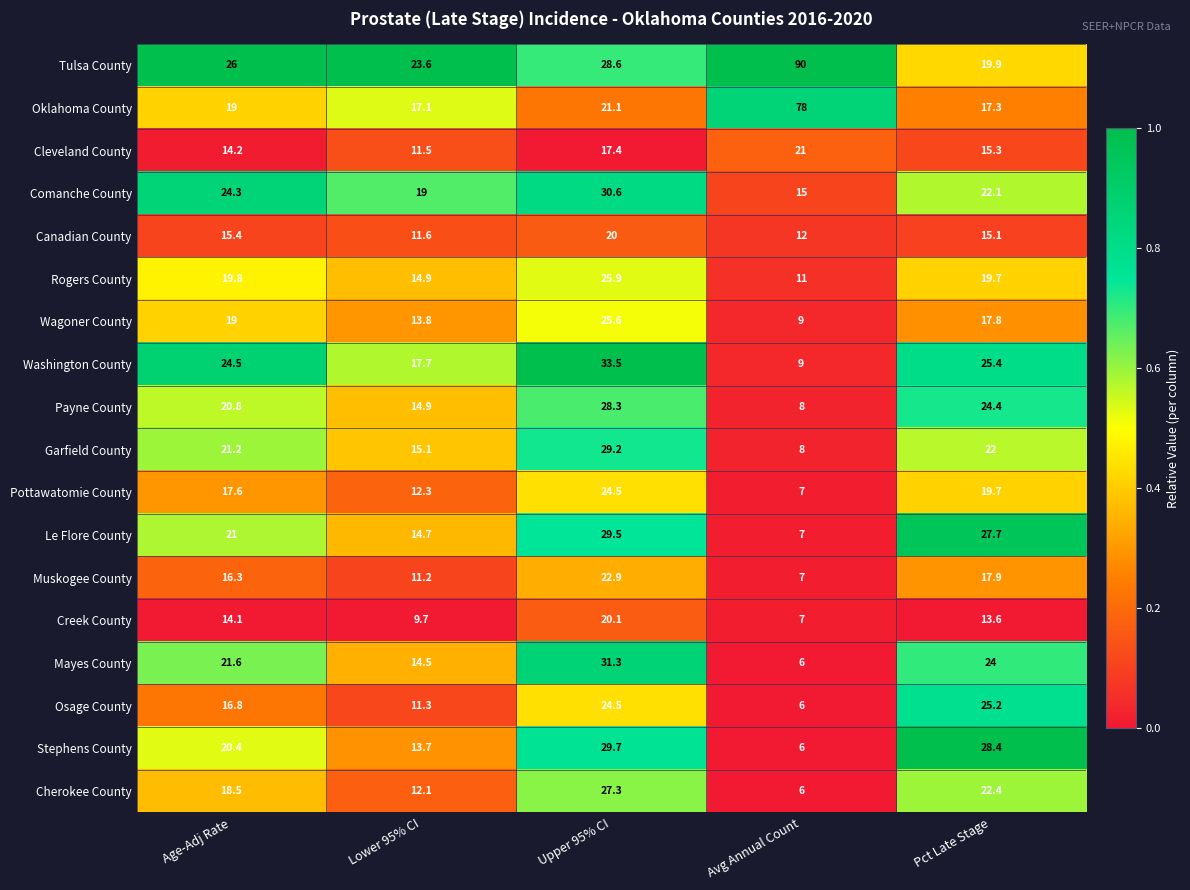

What is the total value across all series at Avg Annual Count?

313.0